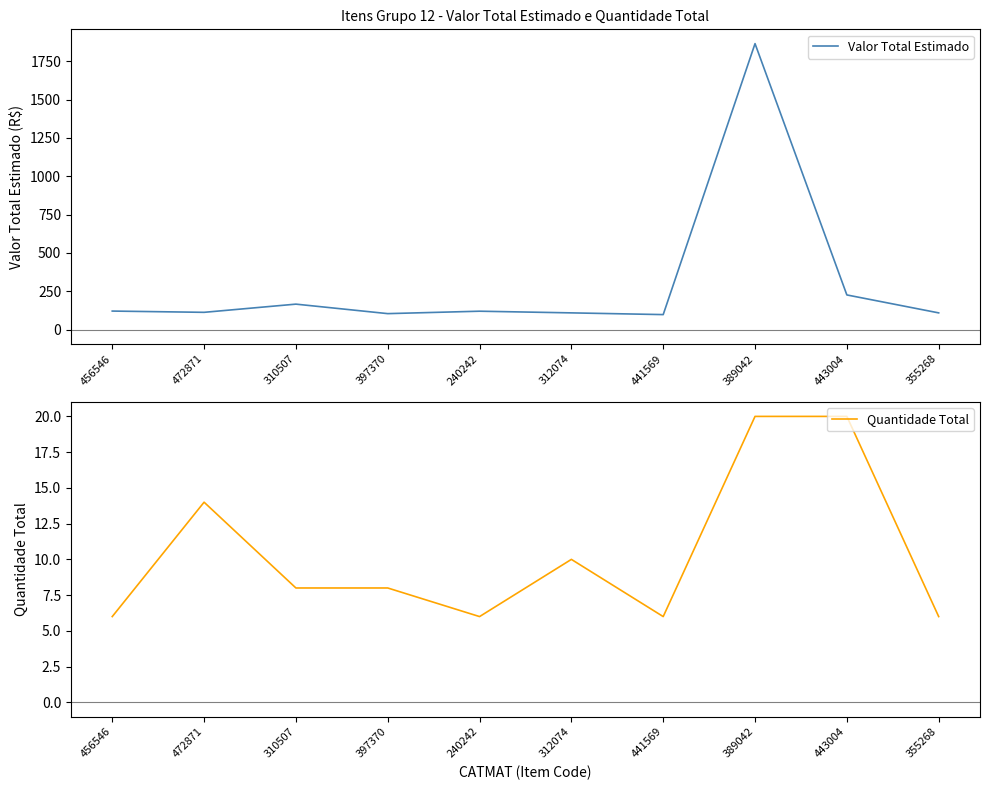

Reading right to left, list all the values displayed in this chart.

Valor Total Estimado: 355268=109.0	443004=226.0	389042=1865.0	441569=97.7	312074=109.0	240242=119.9	397370=104.1	310507=166.0	472871=112.6	456546=120.8
Quantidade Total: 355268=6.0	443004=20.0	389042=20.0	441569=6.0	312074=10.0	240242=6.0	397370=8.0	310507=8.0	472871=14.0	456546=6.0